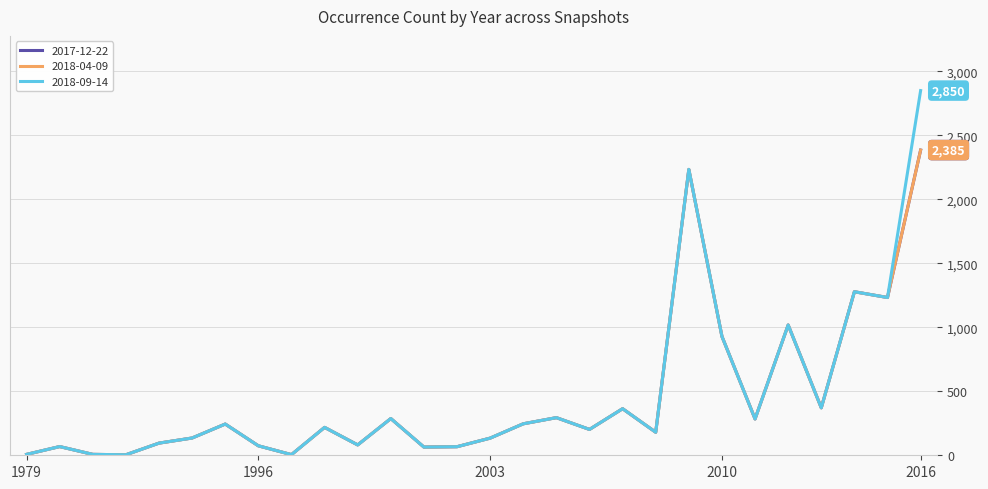

How many lines are shown in the chart?

3